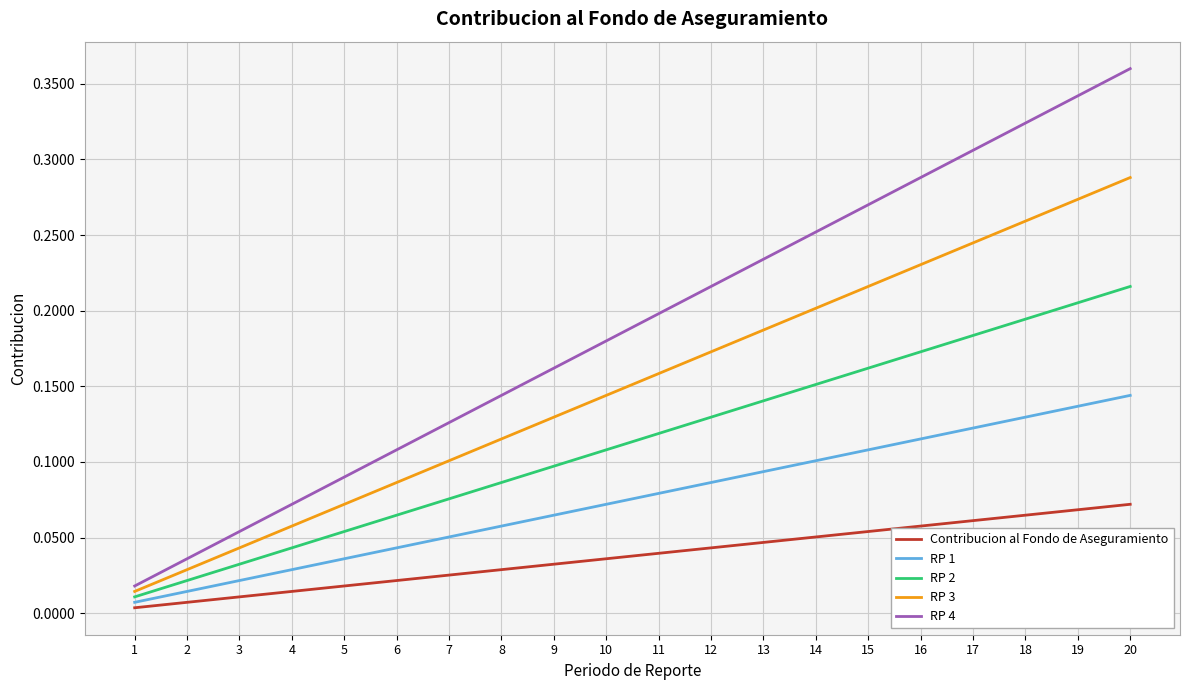

True or false: RP 2 and RP 1 intersect in this chart.

False